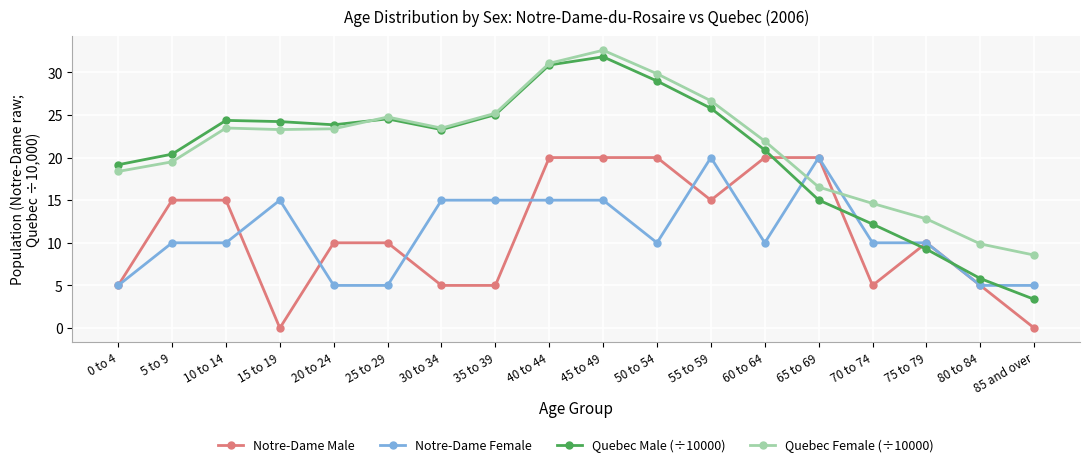

Count the number of data series in this chart.

4